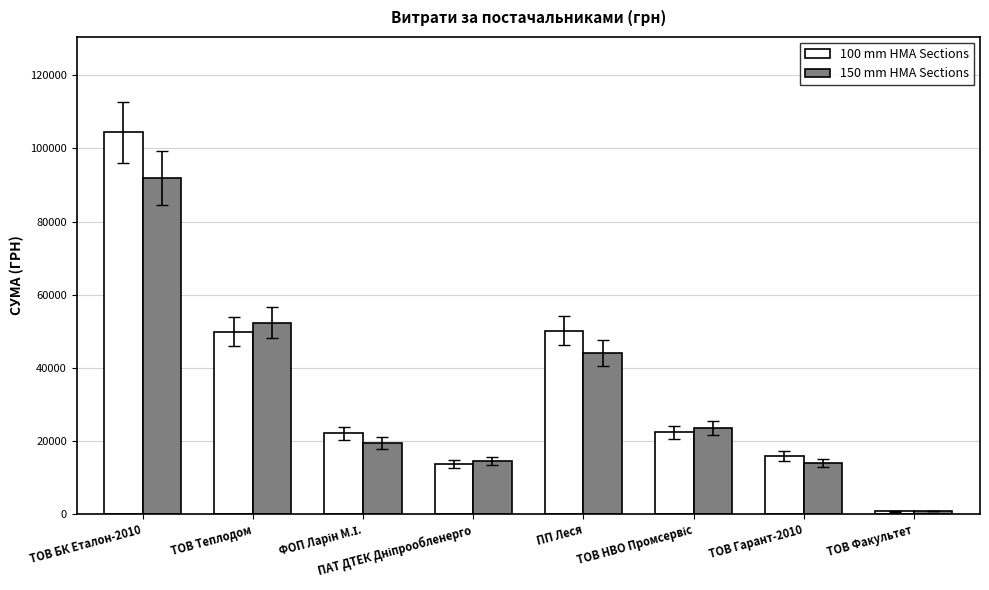

What is the maximum value shown in the chart?

104400.0